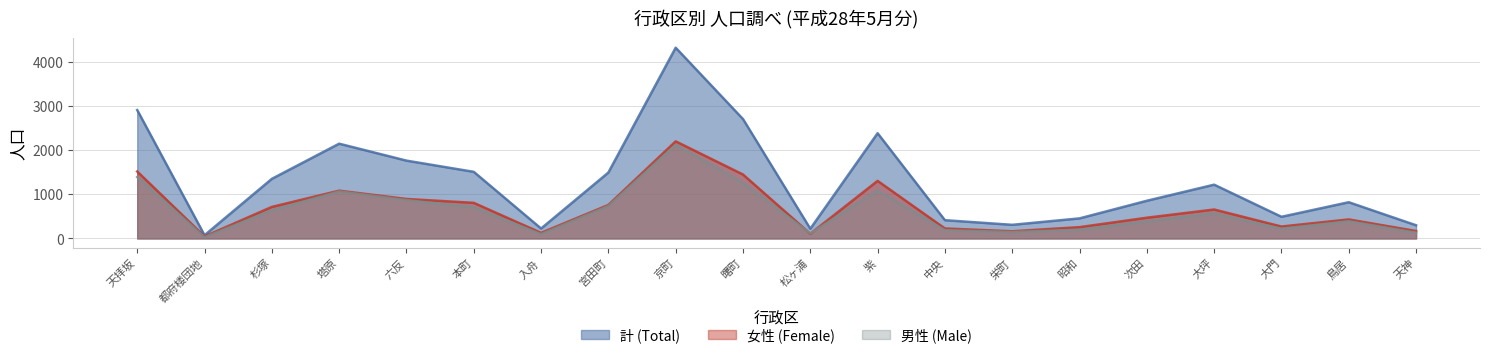

What are all the series names shown in the legend?

計 (Total), 女性 (Female), 男性 (Male)